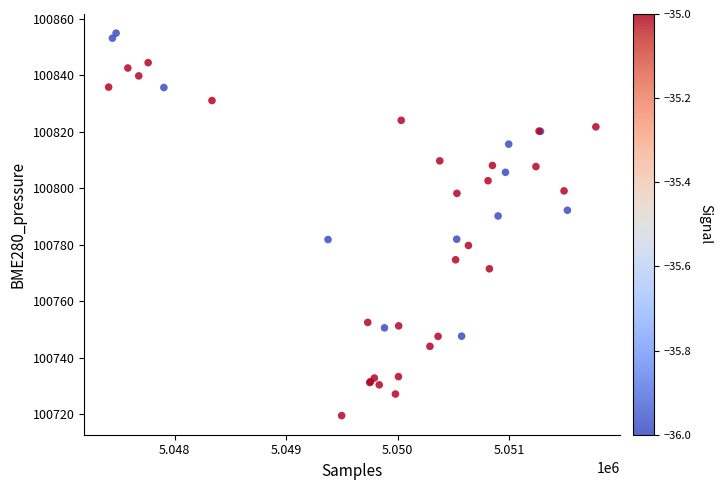

What Y value in the scatter plot is closest to 100787?

100790.2